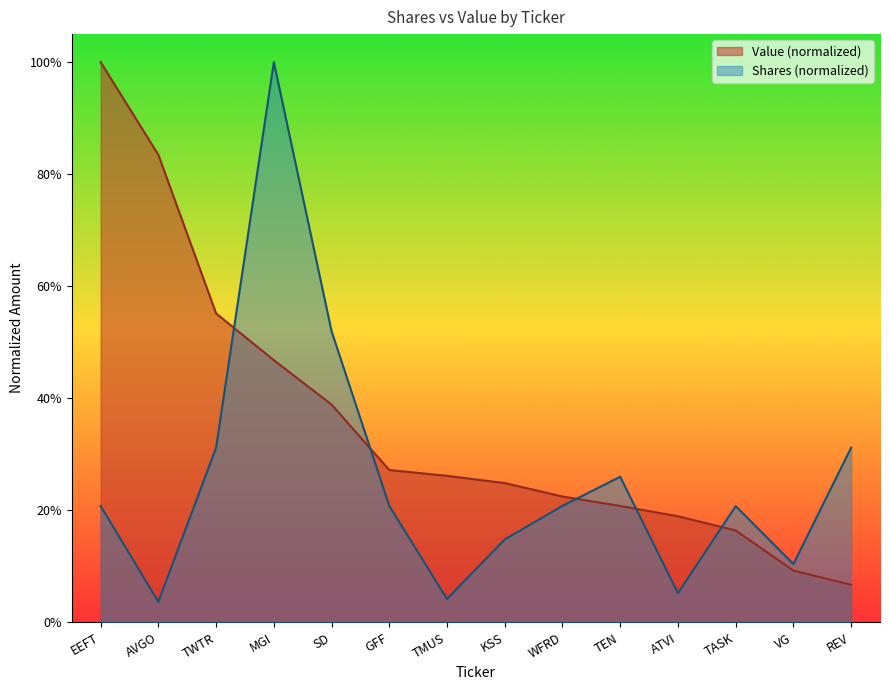

What is the value of the Shares or principal amount point at the 14th from the left?

0.3